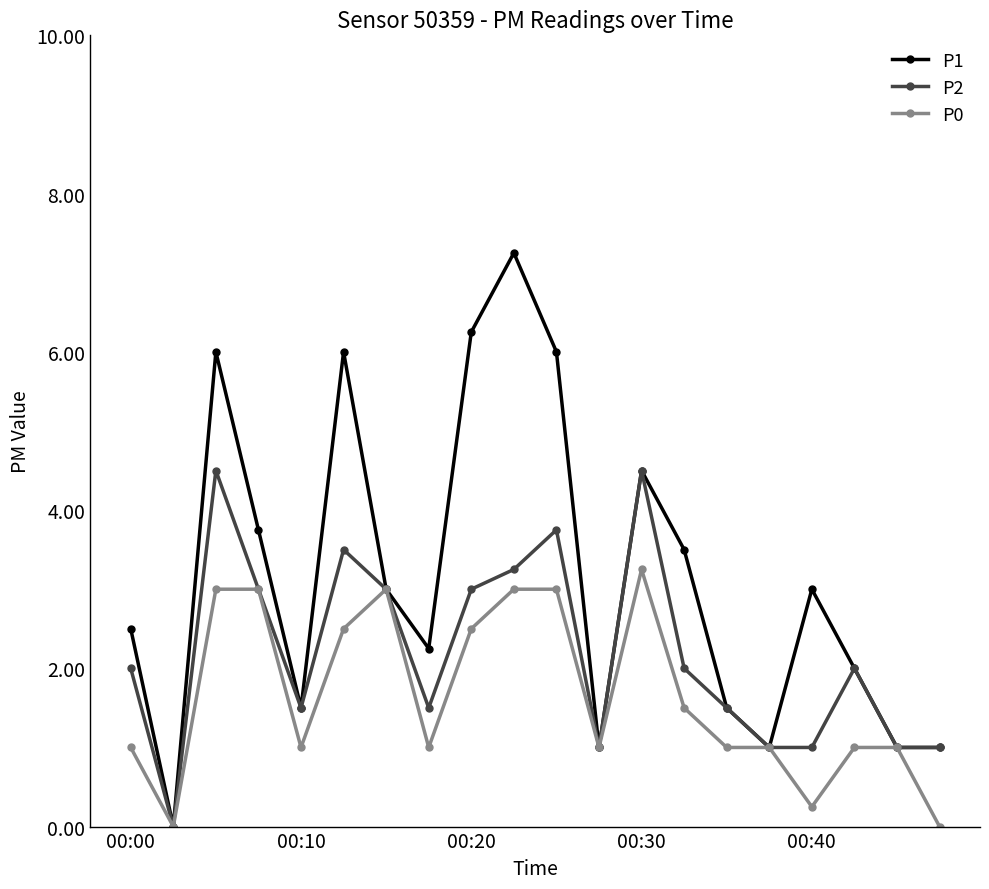

Which series has the largest total across all categories?

P1